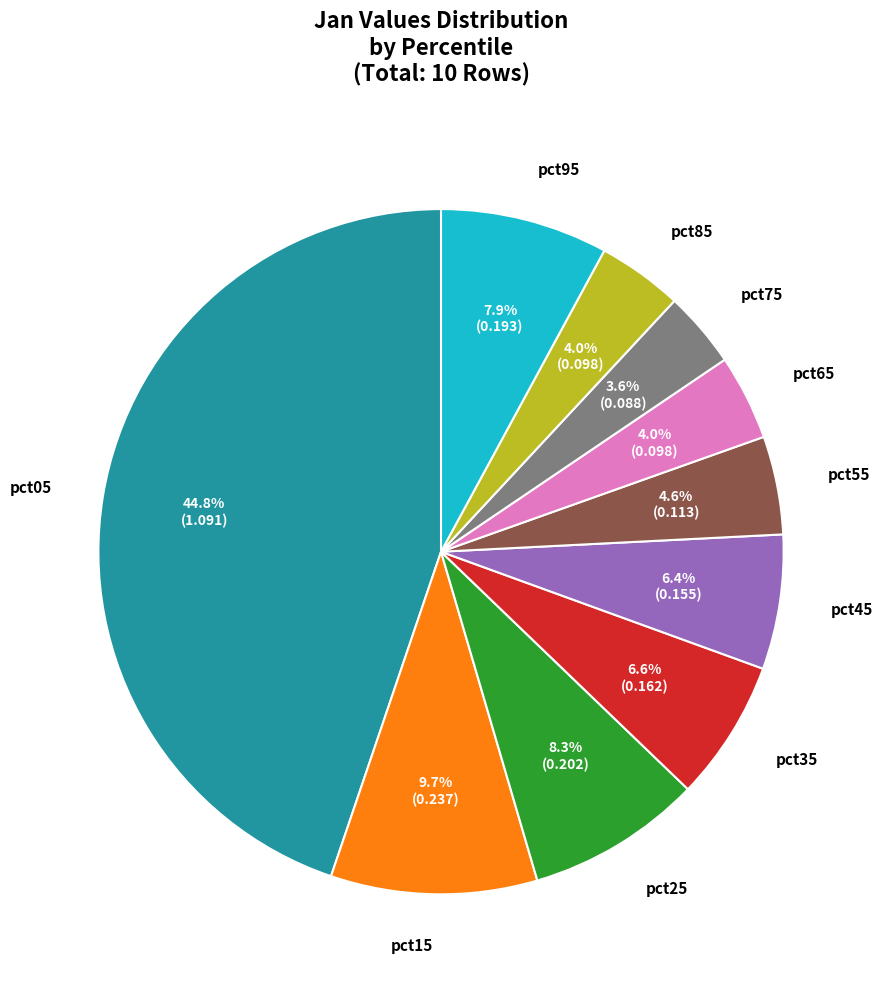

Count the number of slices in the pie.

10